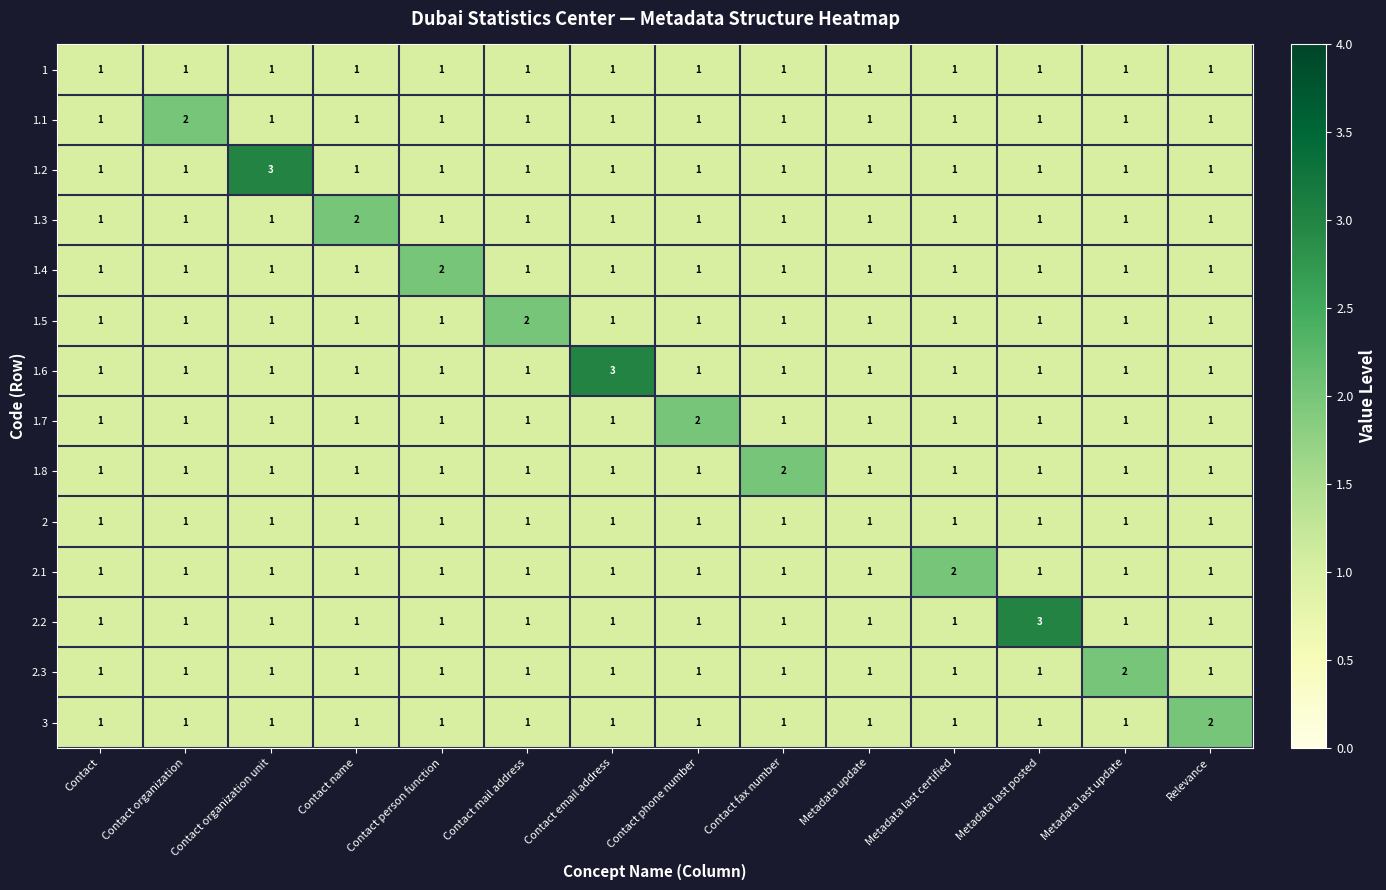

What is the sum of all 1 values?

14